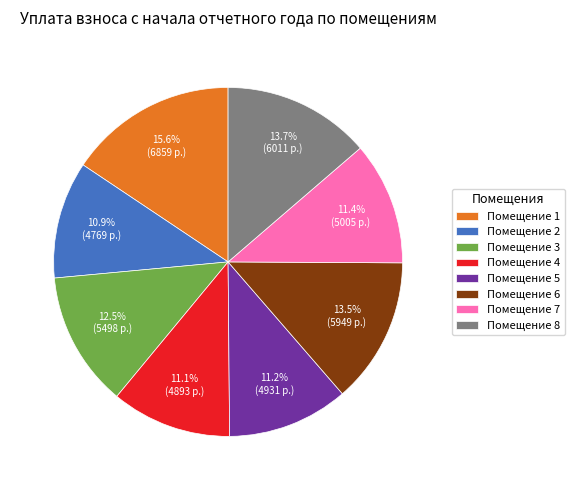

What percentage is NOT represented by Помещение 6?

86.5%